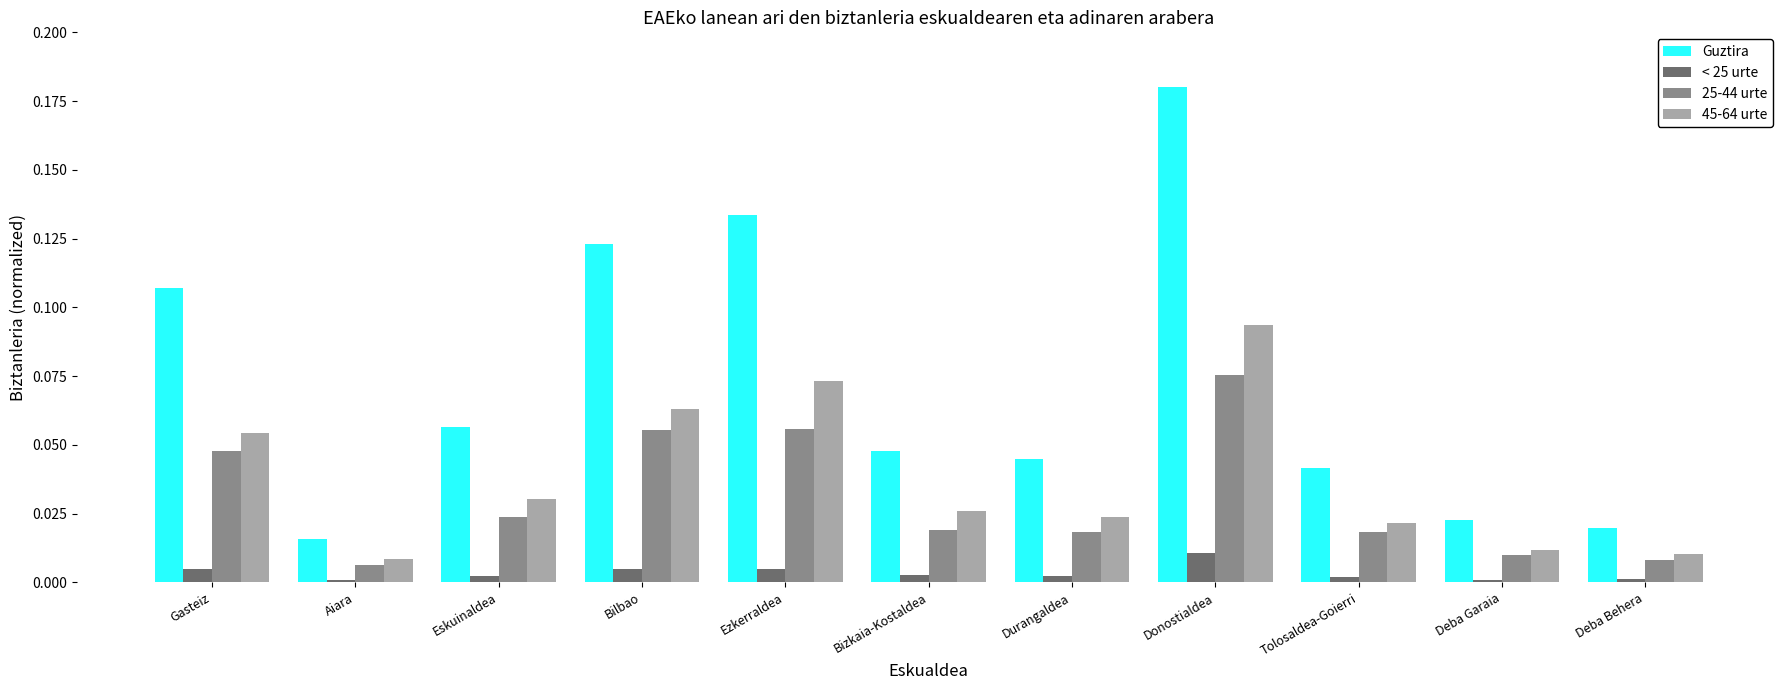

At which category is the sum across all series the highest?

Donostialdea